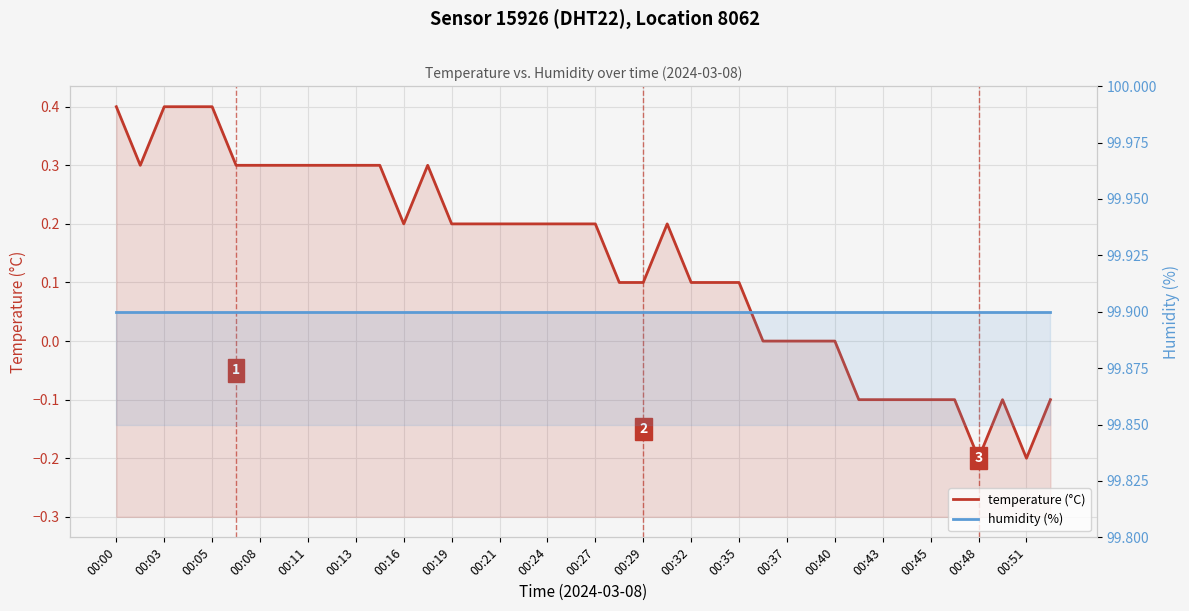

True or false: humidity (%) has more than 1 interior local peaks.

False